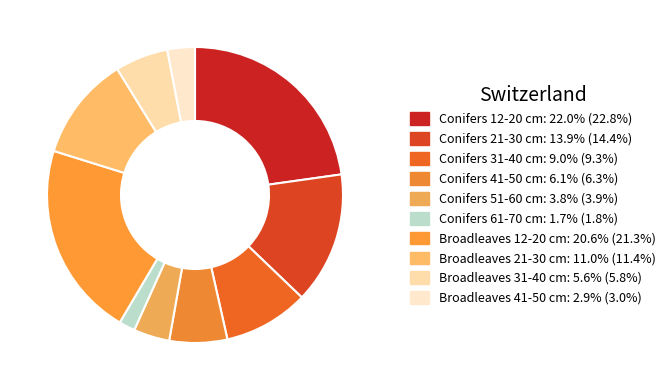

Is there a majority slice in this chart?

No